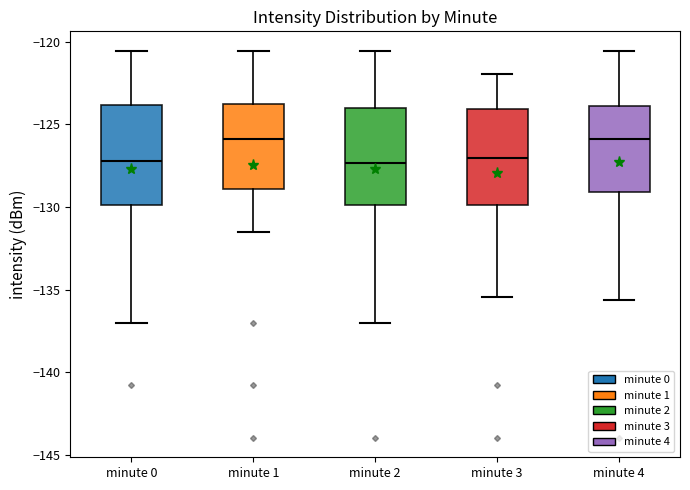

Reading left to right, read every box against the y-axis: the position of its median line, the range the box covers, and the ends of its whiskers. The values are not printed on the chart, so give them approximately, as read against the axis.

minute 0: median -127.0, box -130.0 to -124.0, whiskers -137.0 to -120.5
minute 1: median -126.0, box -129.0 to -124.0, whiskers -131.5 to -120.5
minute 2: median -127.5, box -130.0 to -124.0, whiskers -137.0 to -120.5
minute 3: median -127.0, box -130.0 to -124.0, whiskers -135.5 to -122.0
minute 4: median -126.0, box -129.0 to -124.0, whiskers -135.5 to -120.5